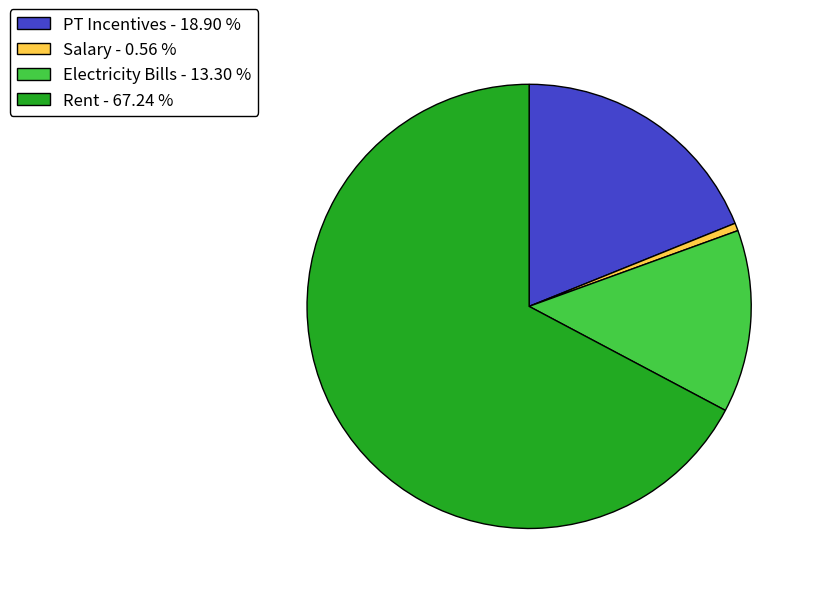

Does Rent - 67.24 % account for over 50% of the chart?

Yes